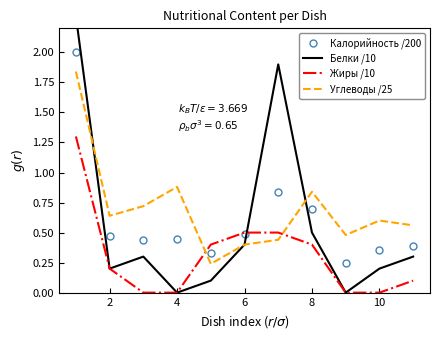

What is the value of the Углеводы /25 point at the 1st from the left?

1.8